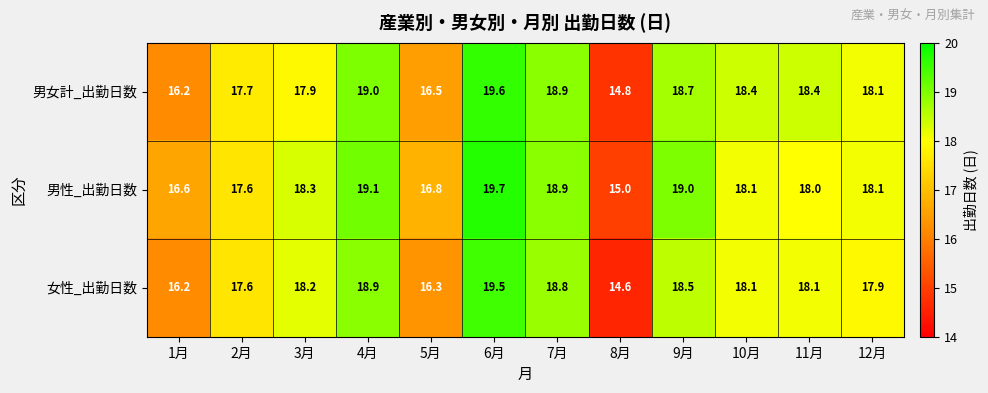

What is the total value across all series at 4月?

57.0